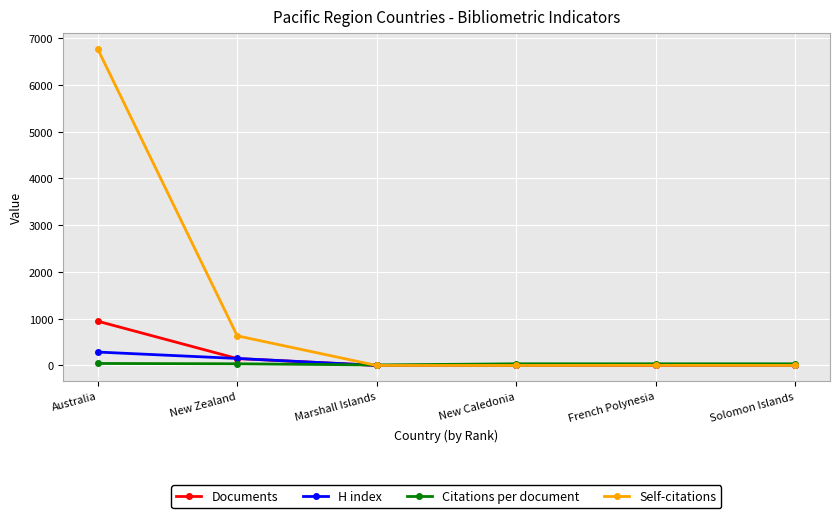

Which series has the largest range (max minus min)?

Self-citations